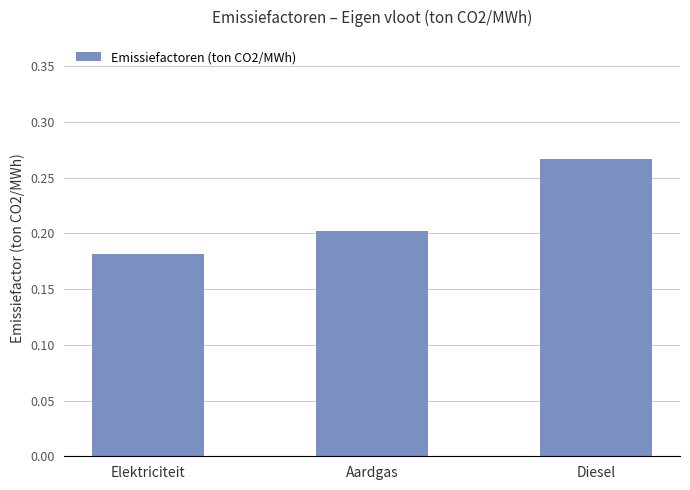

Is it true that the value at Elektriciteit is 0.2?

True